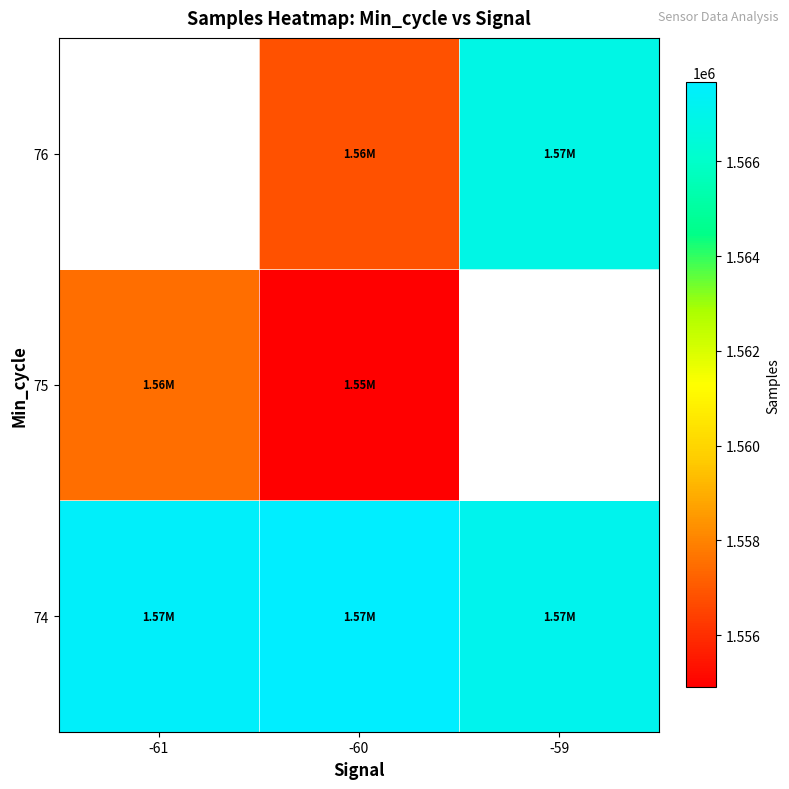

At which category does the chart reach its minimum across all series?

-60